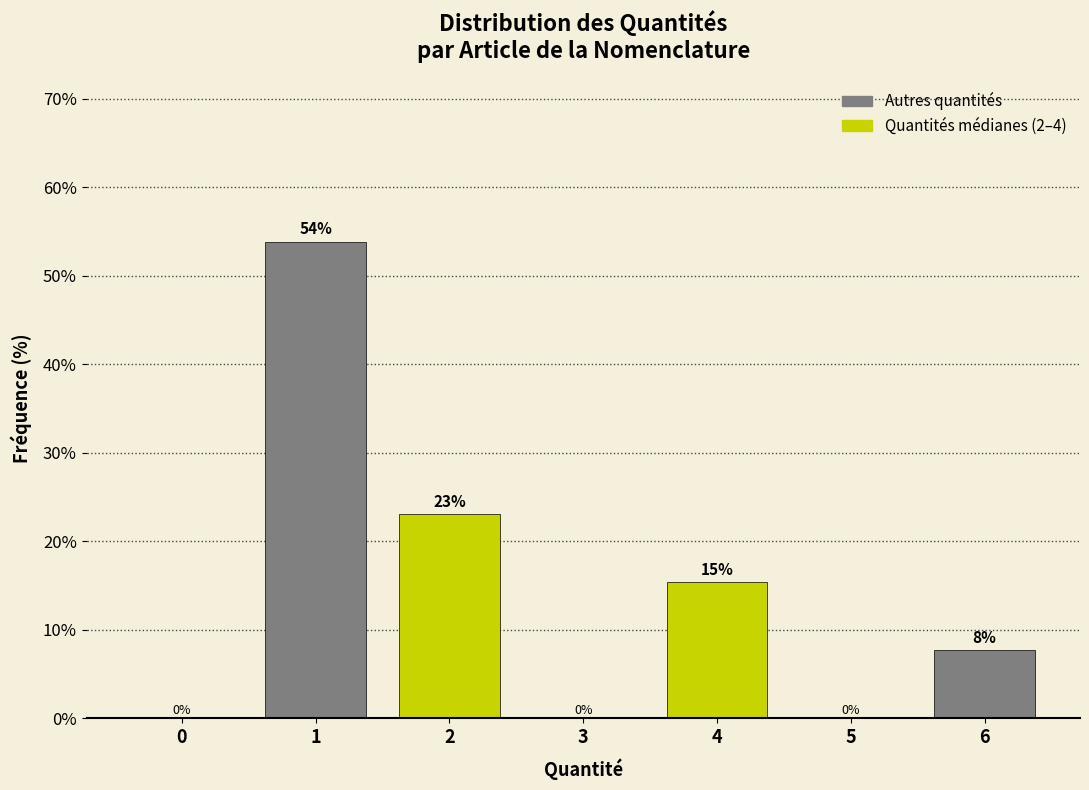

True or false: the data shows 7.7 at 6.

True